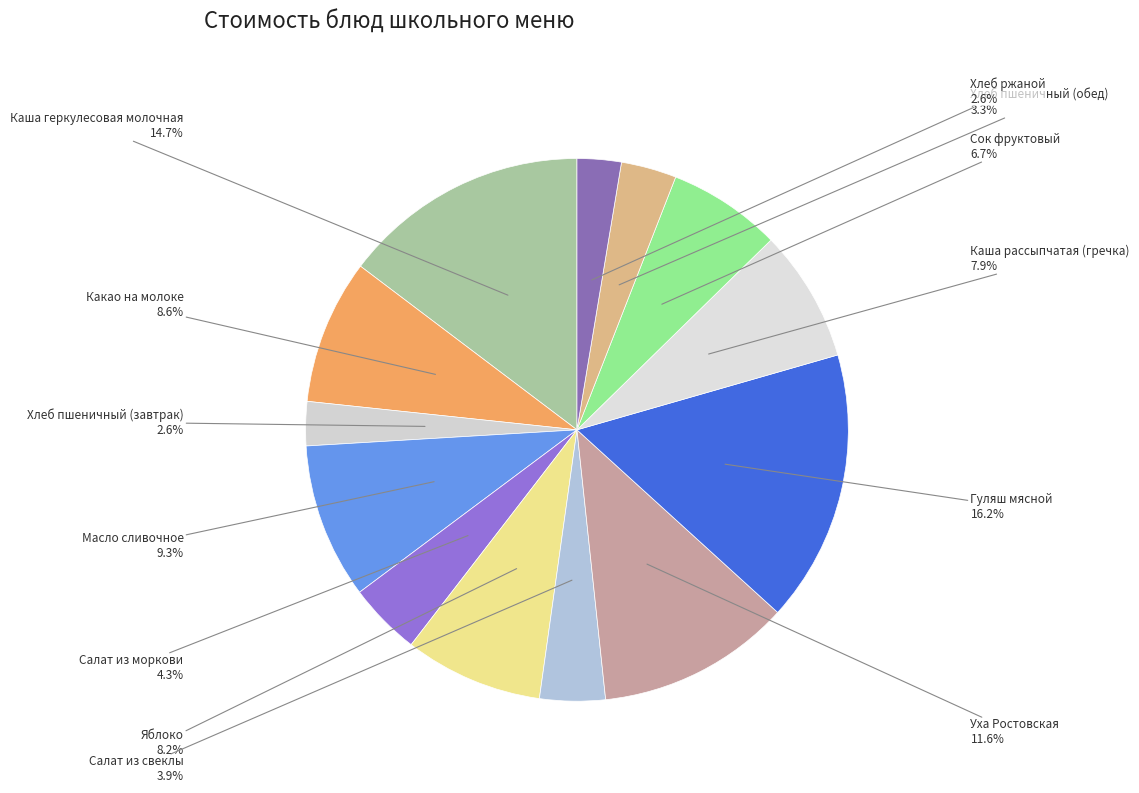

Count the number of slices in the pie.

13